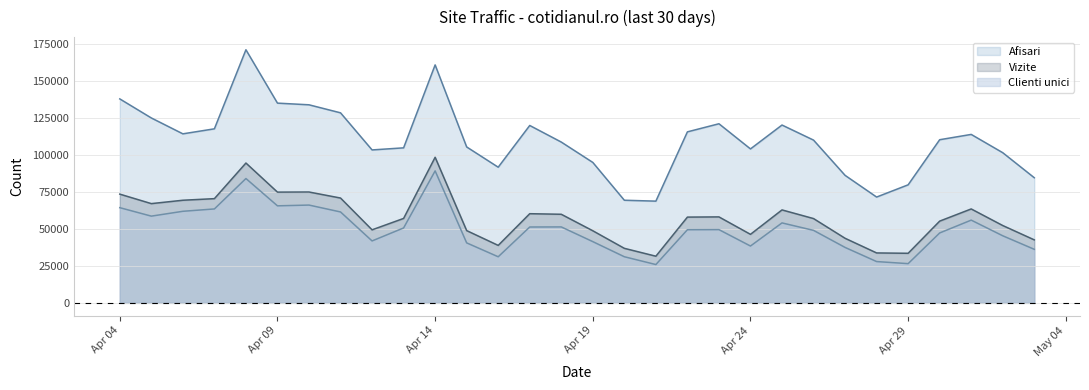

Which label corresponds to the smallest value in the chart?

2024.4.21